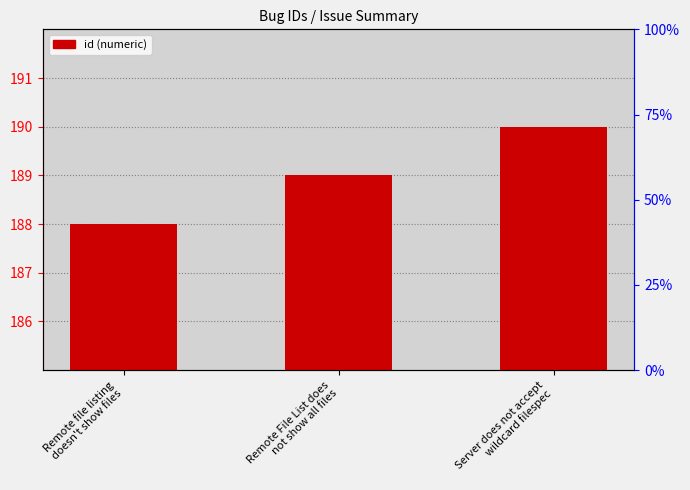

What position from the right is Server does not accept
wildcard filespec?

1